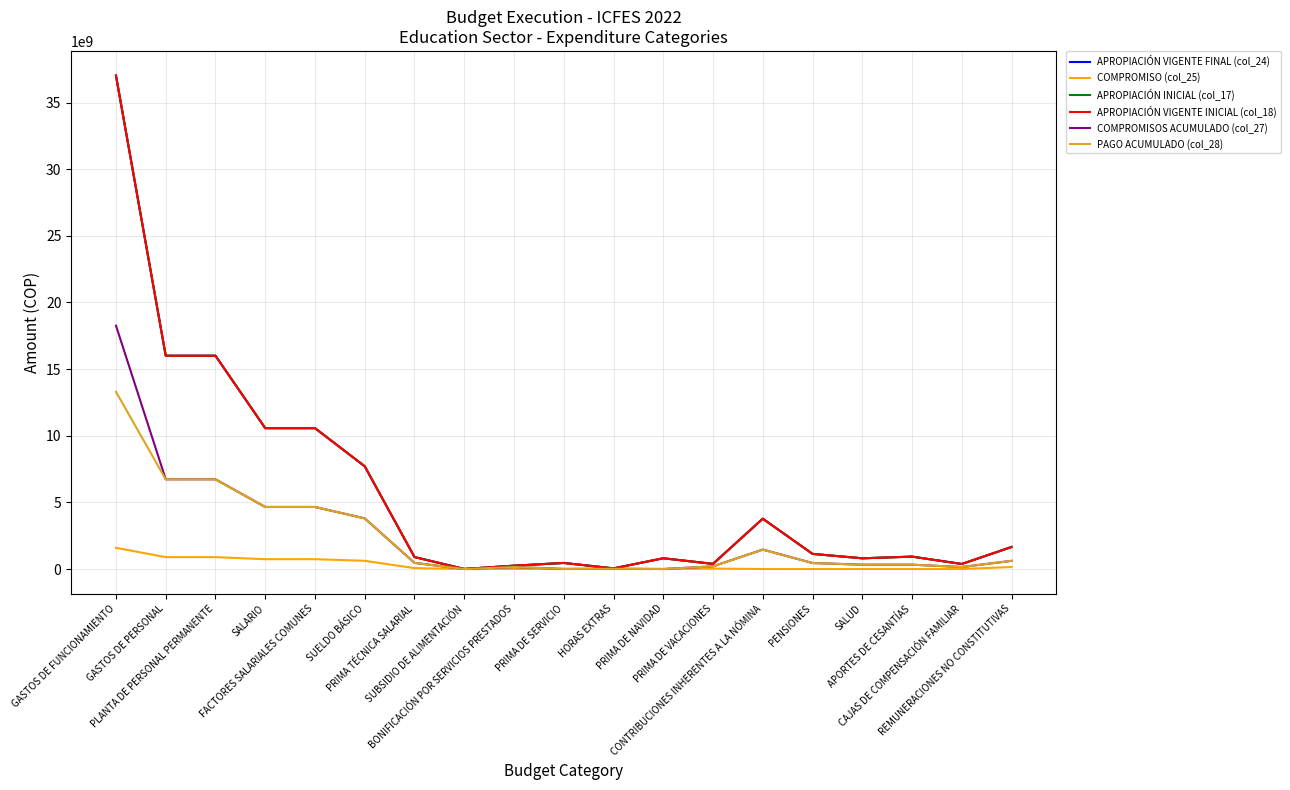

What is the average value of the COMPROMISO (col_25) series?

302700432